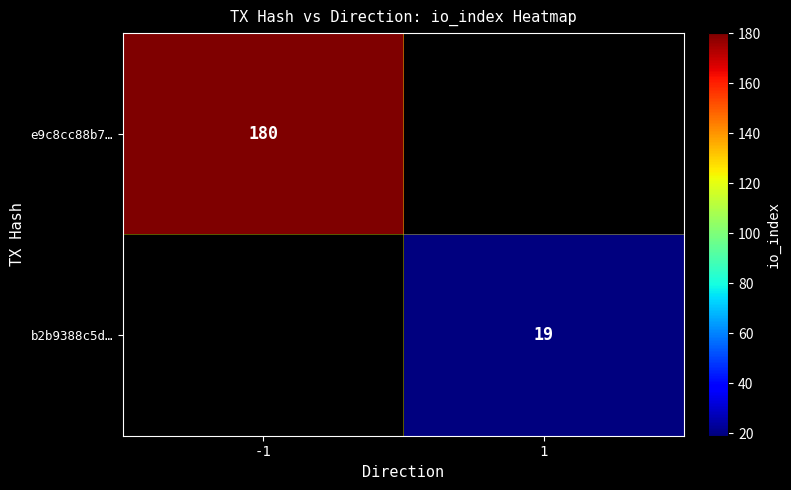

Between -1 and 1, which is larger?

1